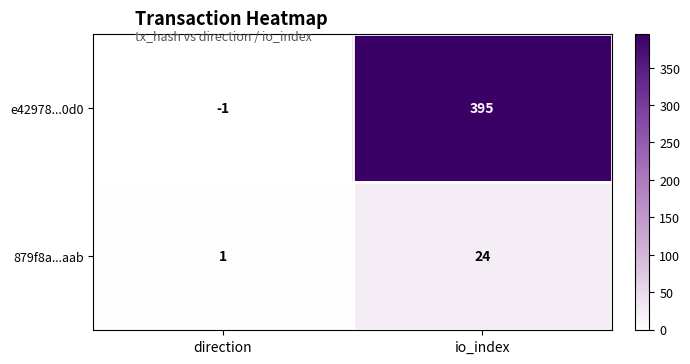

Reading right to left, what are all the values shown in this chart?

e42978...0d0: io_index=395	direction=-1
879f8a...aab: io_index=24	direction=1